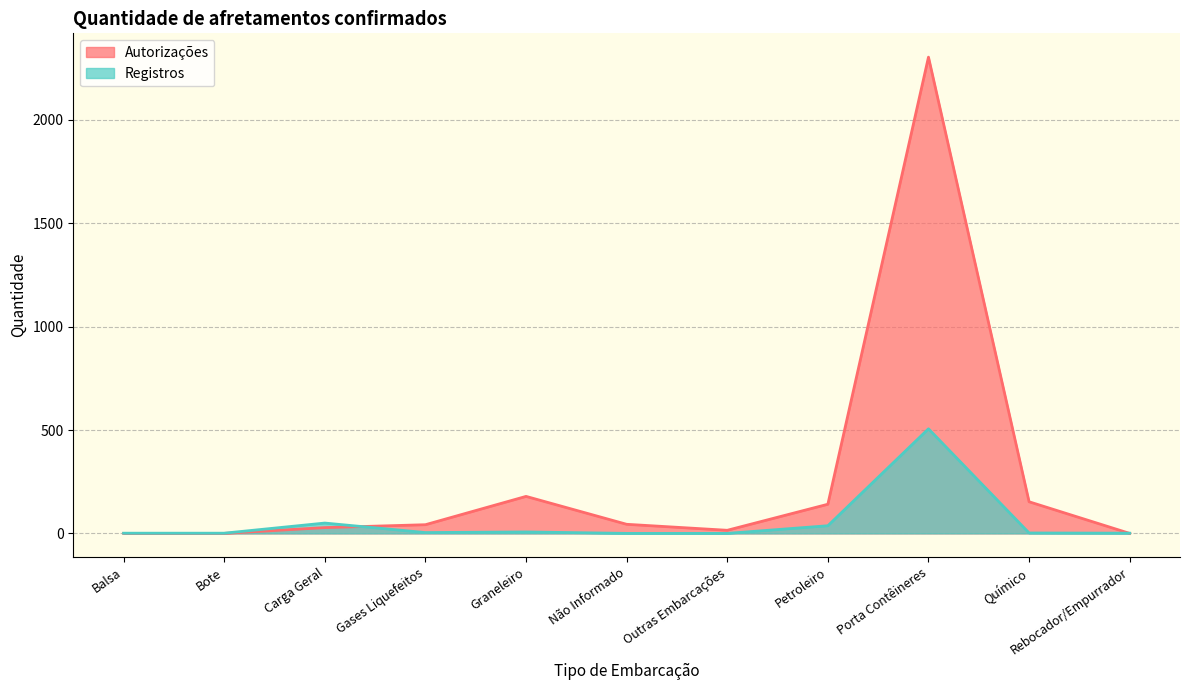

How many categories are shown in the chart?

11